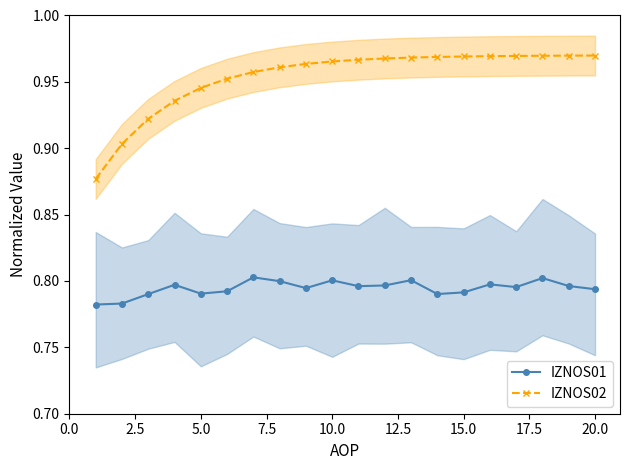

Does the chart display data point markers on the line(s)?

Yes